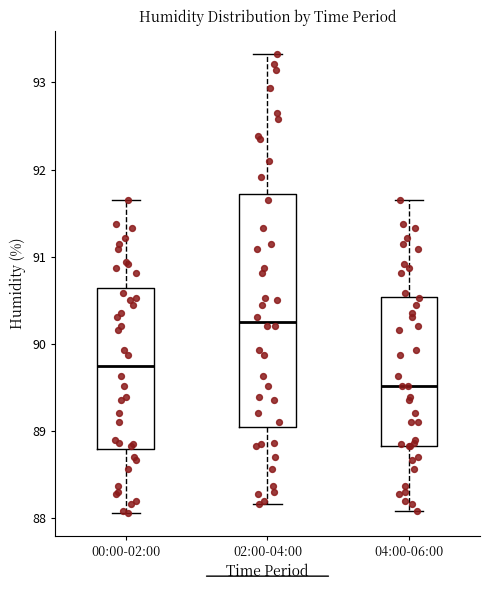

Where does the lower whisker of the box for 02:00-04:00 end on the y-axis? The values are not printed on the chart, so give them approximately, as read against the axis.

88.2